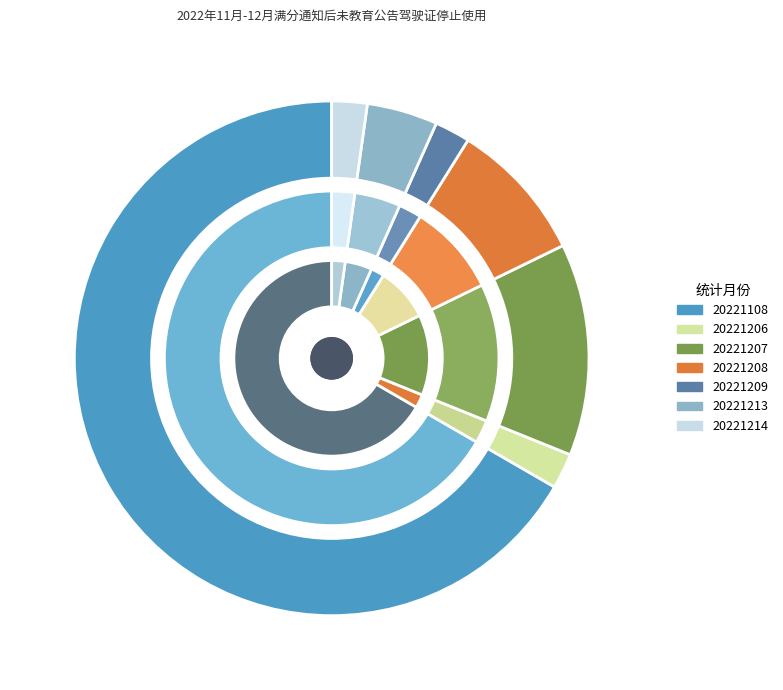

To the nearest percent, what is the combined percentage of 20221208 and 20221209?

11%